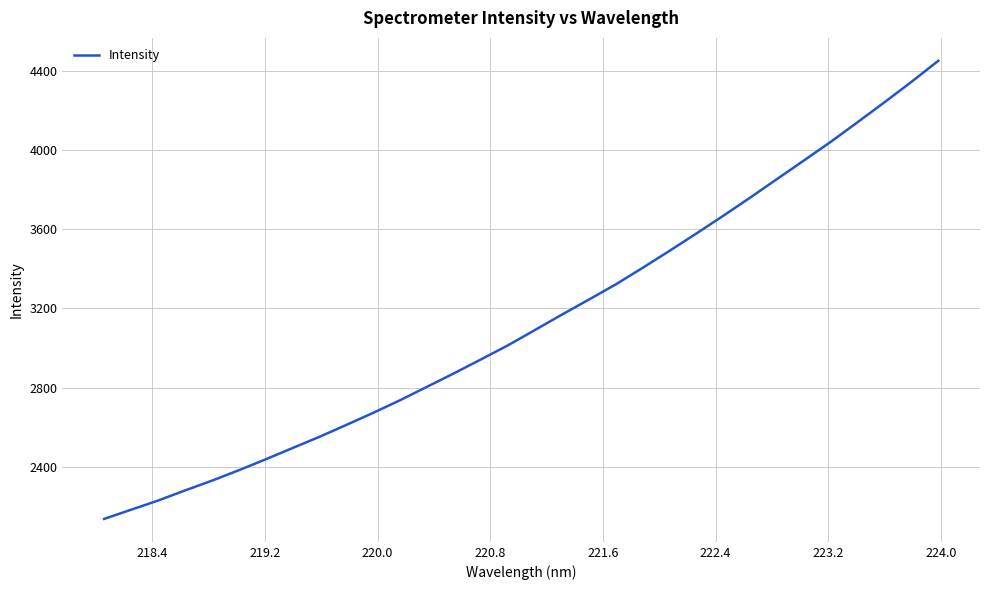

What is the smallest value displayed?

2135.7